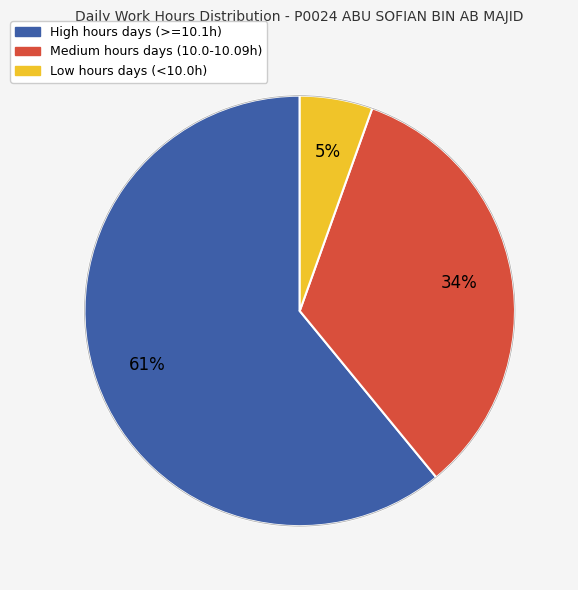

Count the number of slices in the pie.

3